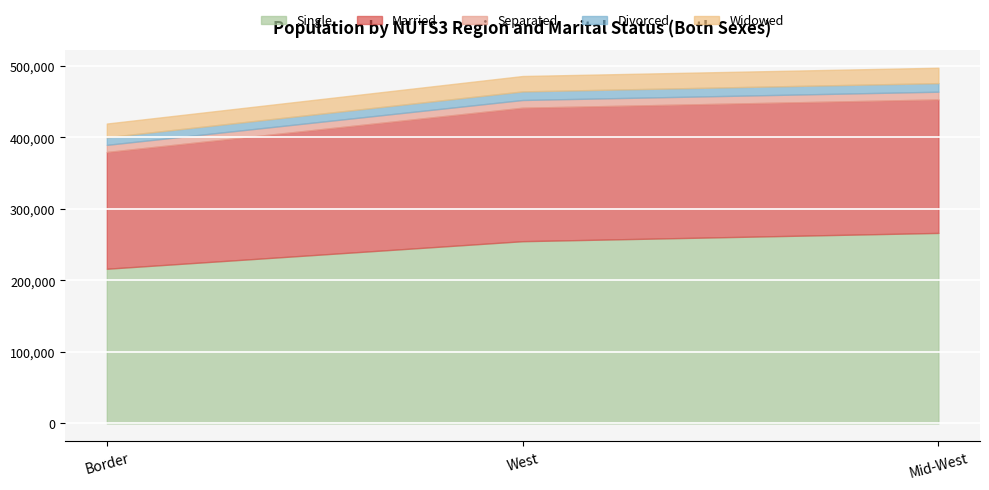

The Separated series shows 10828 at Mid-West. True or false?

True